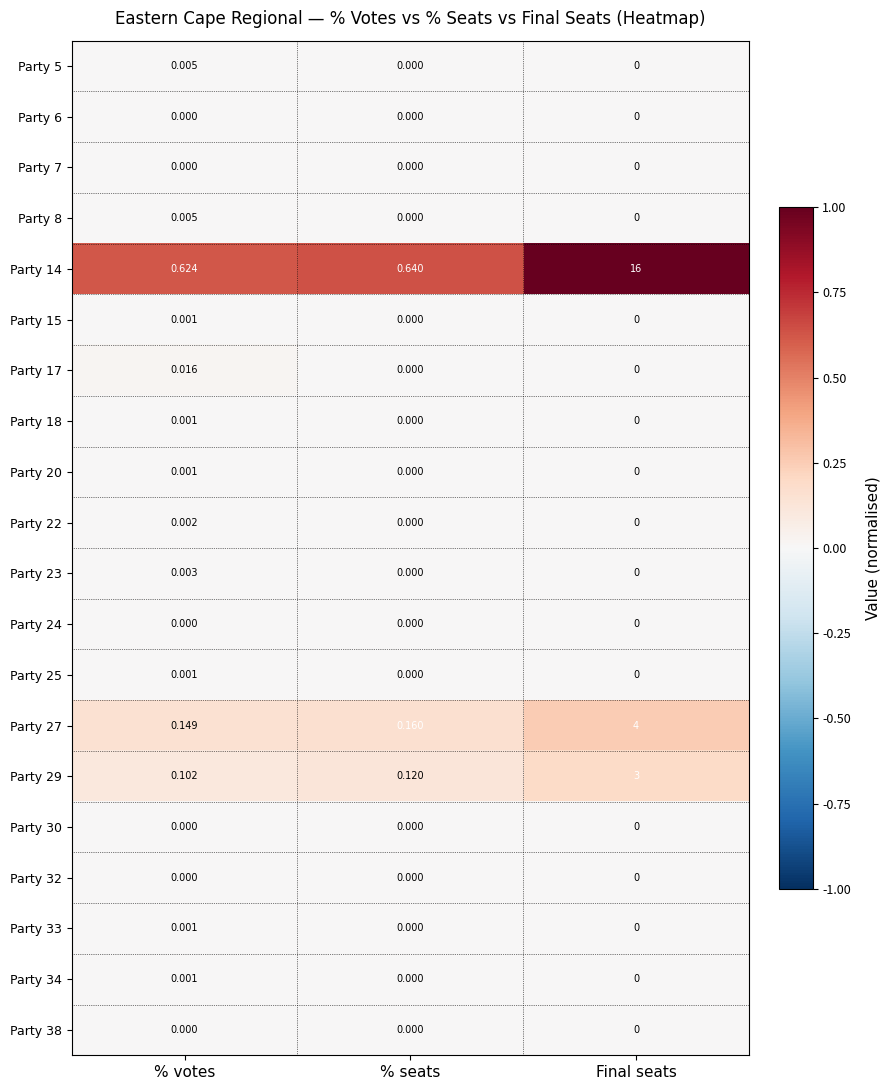

Is the value of Party 29 at % votes greater than the value of Party 24 at % seats?

Yes